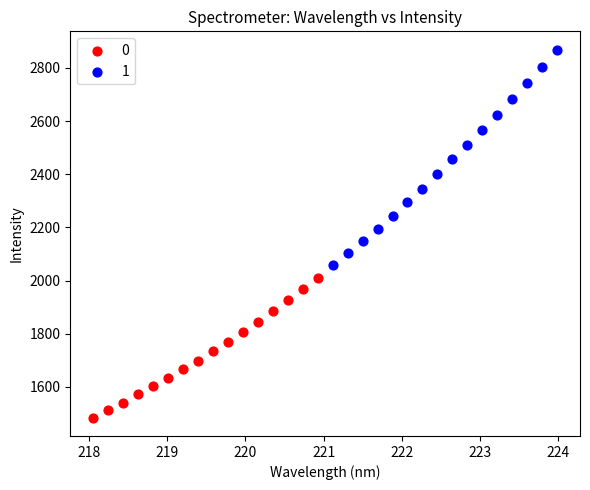

Which series has the largest Y range (max minus min)?

1